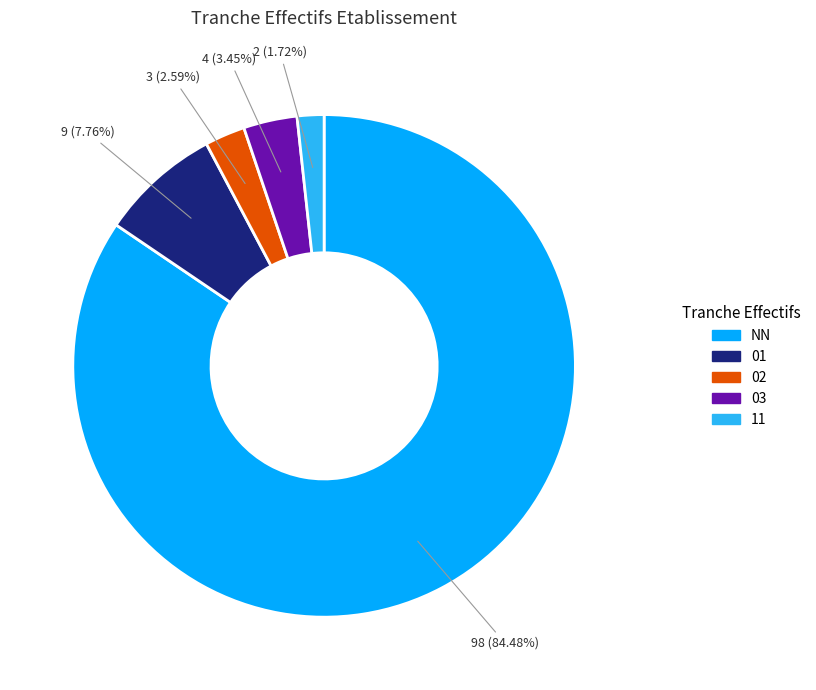

True or false: 02 accounts for 3% of the total.

True